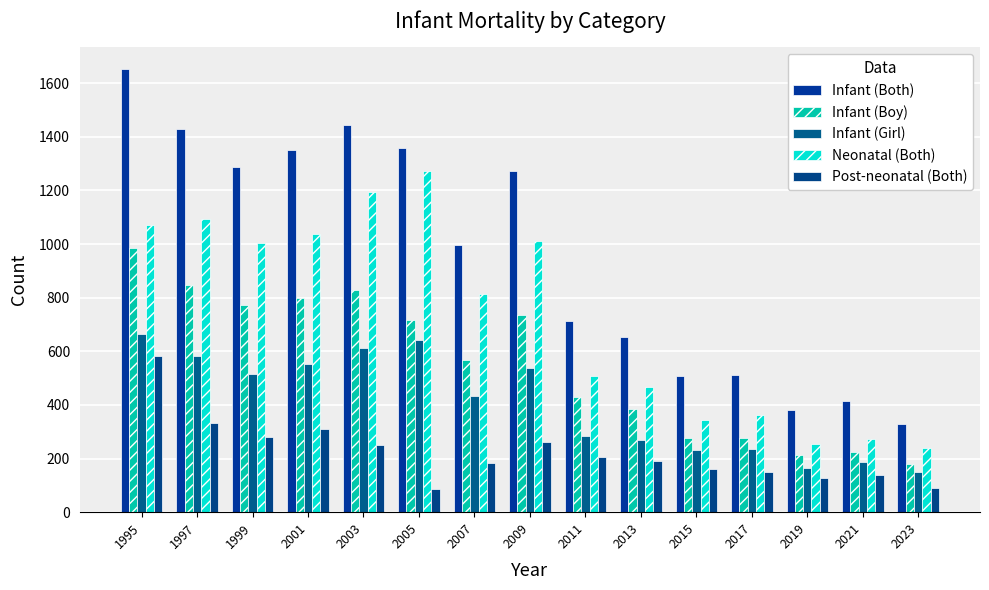

What is the sum of the Infant (Boy) values at 2013 and 2015?

661